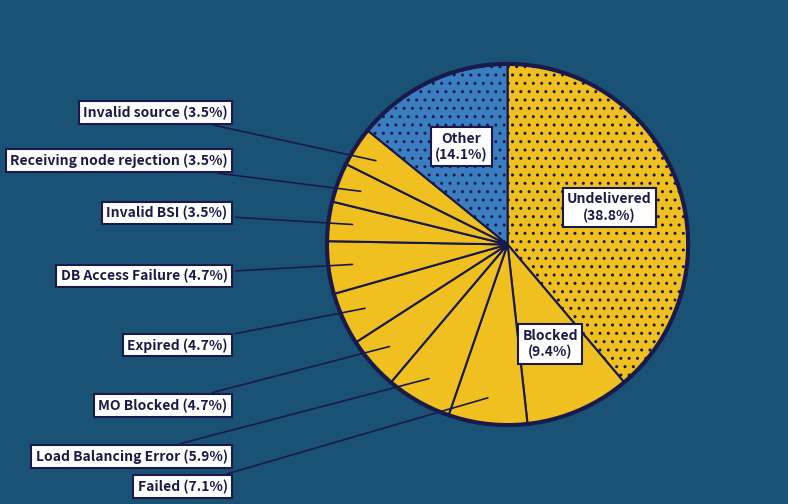

How many segments does this pie chart have?

11